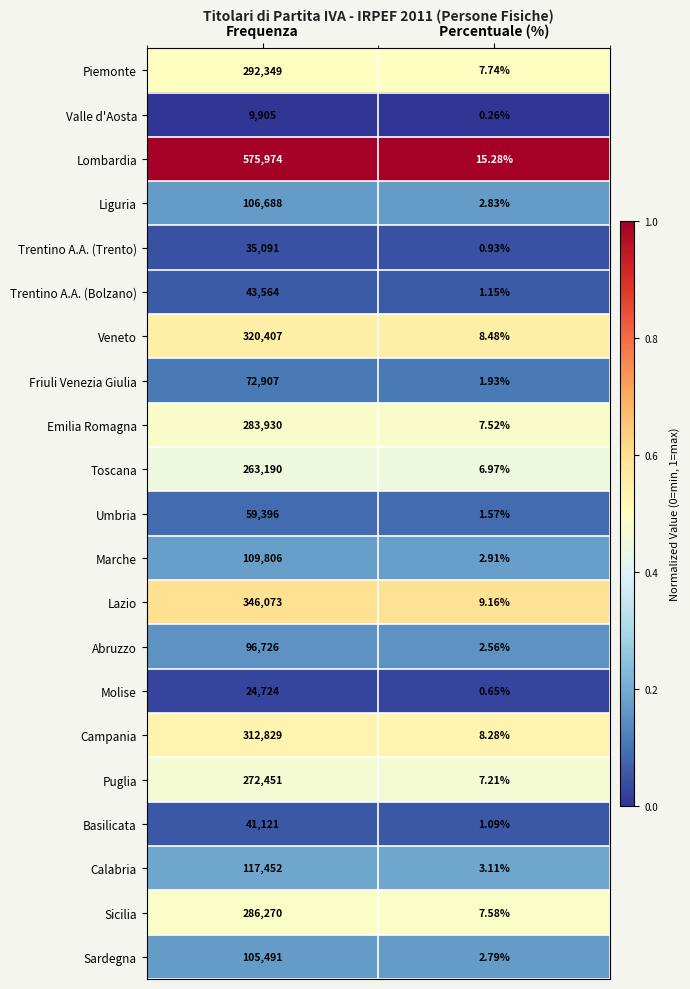

At which label does Trentino A.A. (Bolzano) reach its minimum?

Percentuale (%)